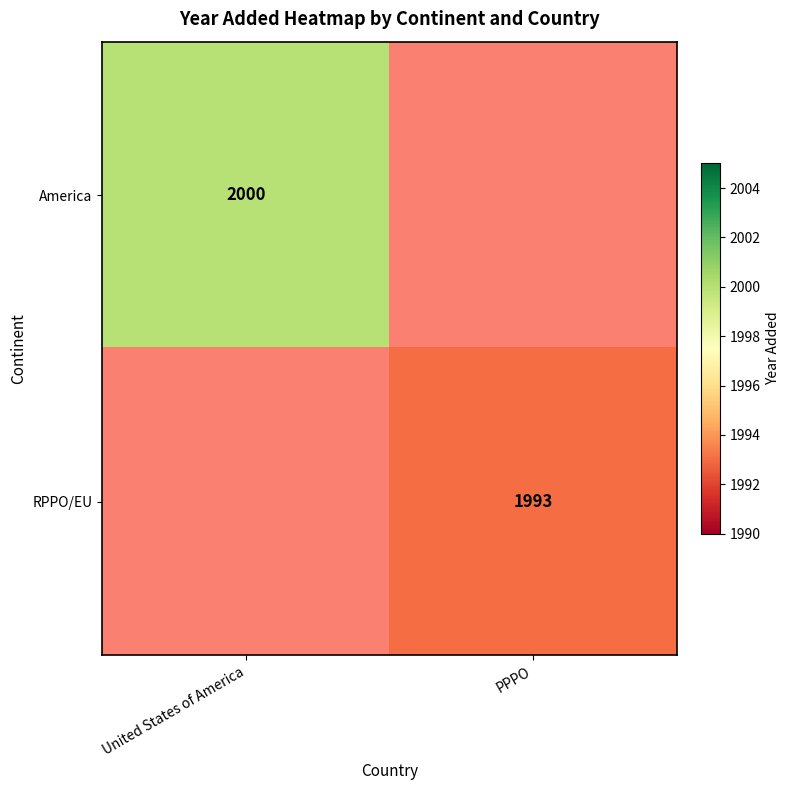

How many categories are shown in the chart?

2